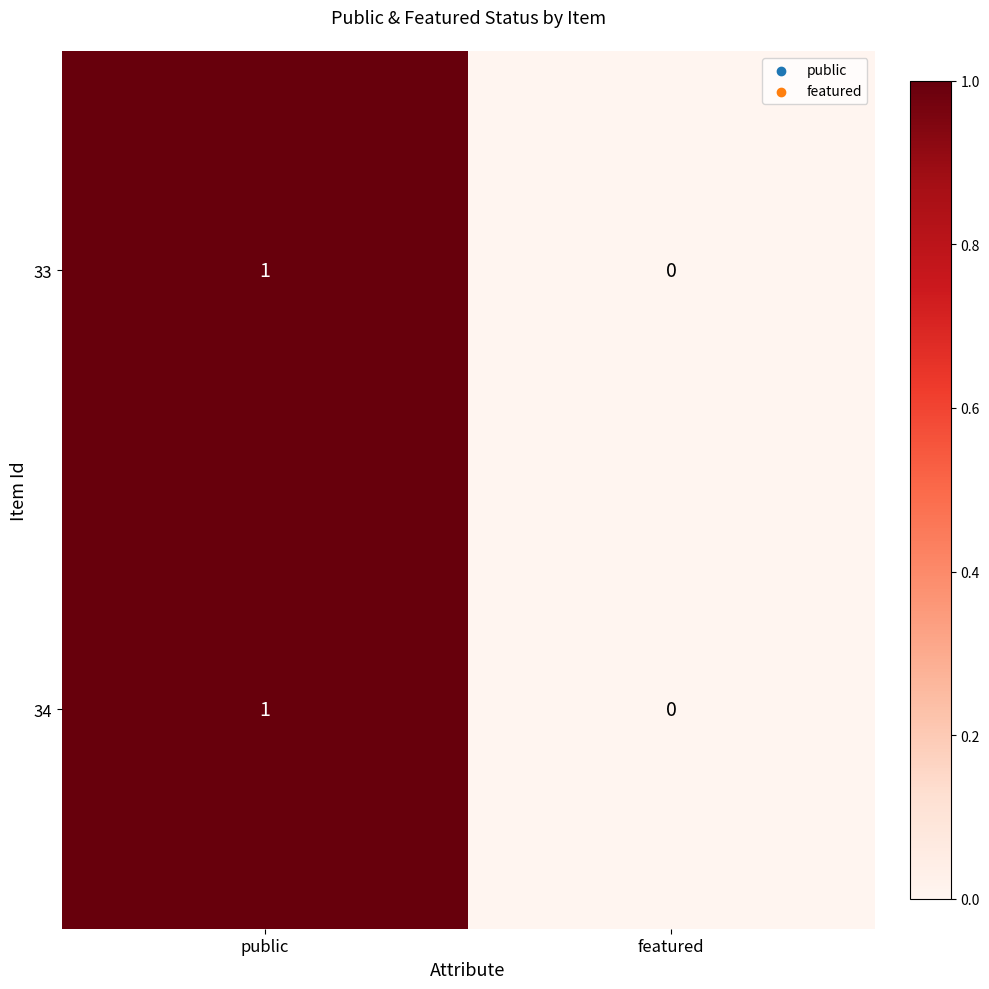

At which label does 34 reach its peak?

public